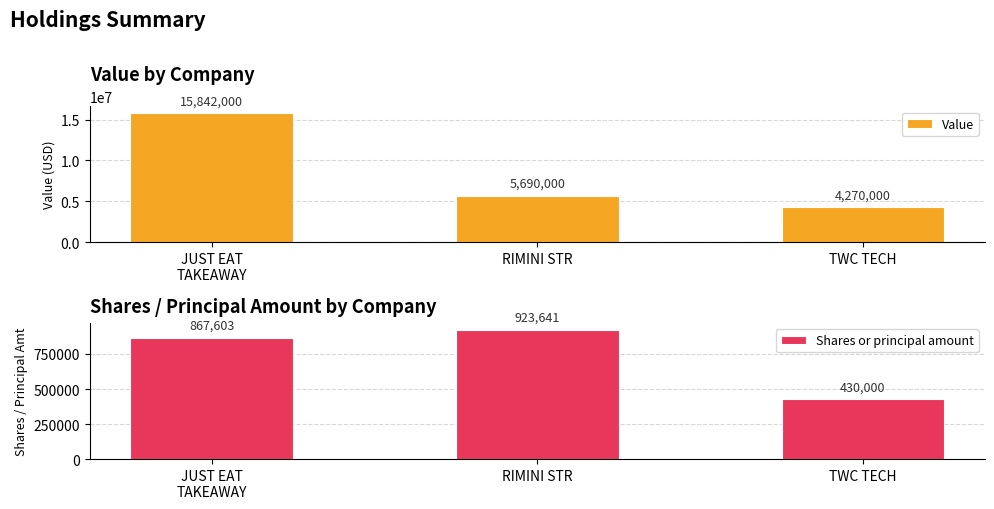

What is the maximum value for Shares or principal amount?

923641